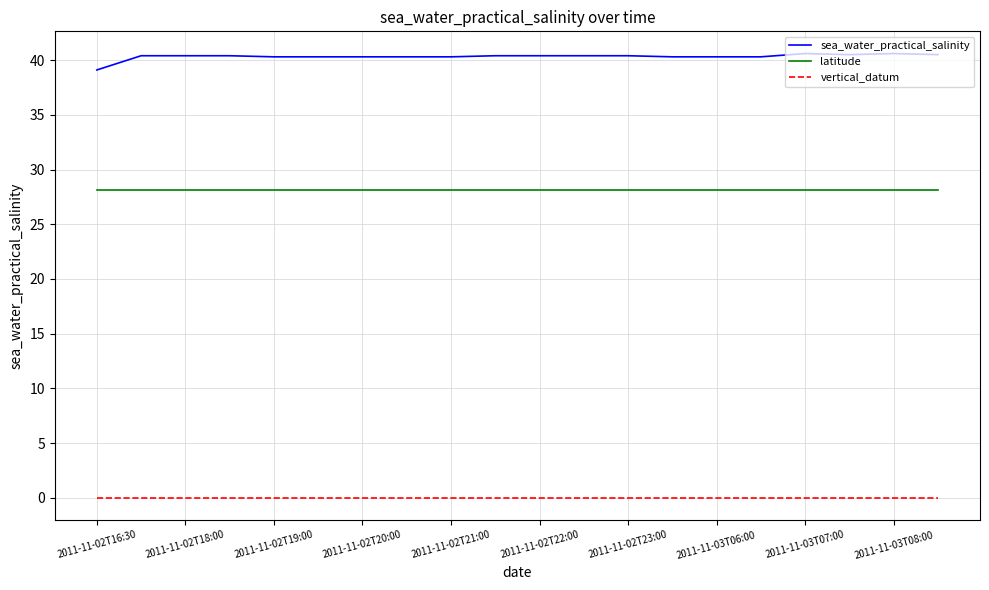

Rank the series by their maximum value, from highest to lowest.

sea_water_practical_salinity, latitude, vertical_datum